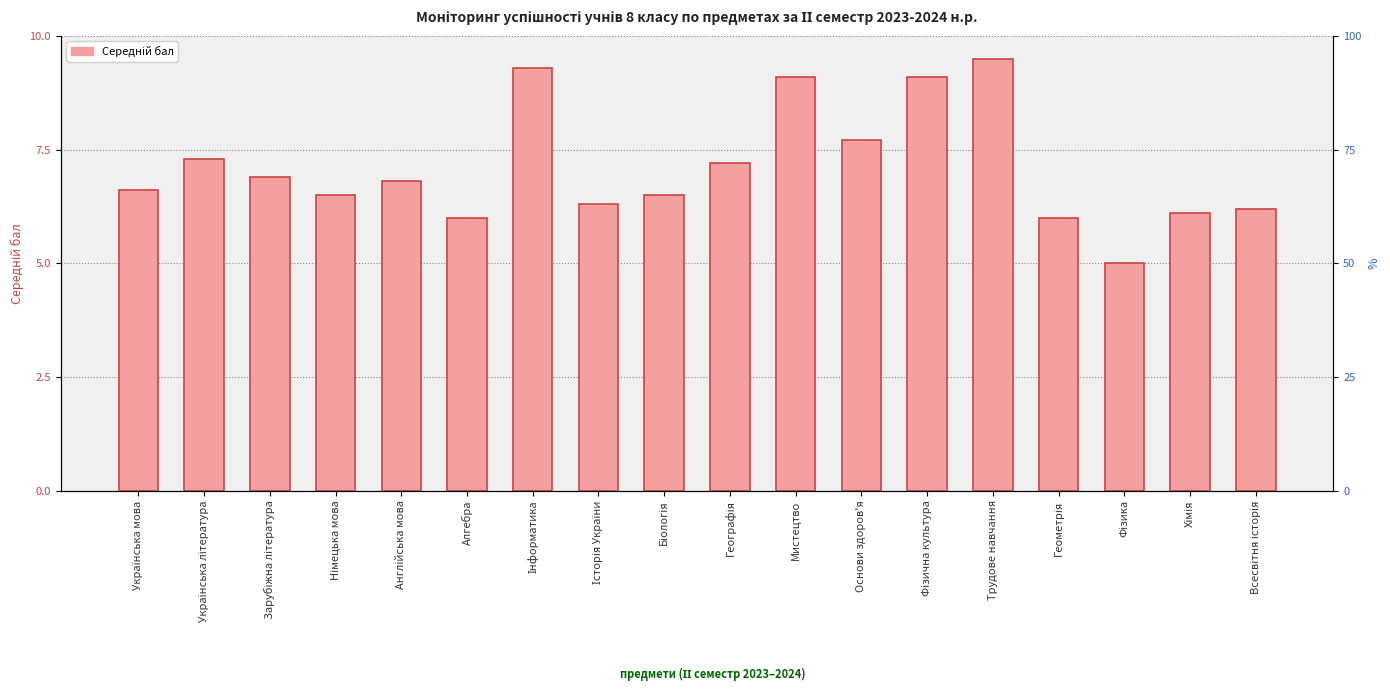

What is the greatest value displayed?

9.5